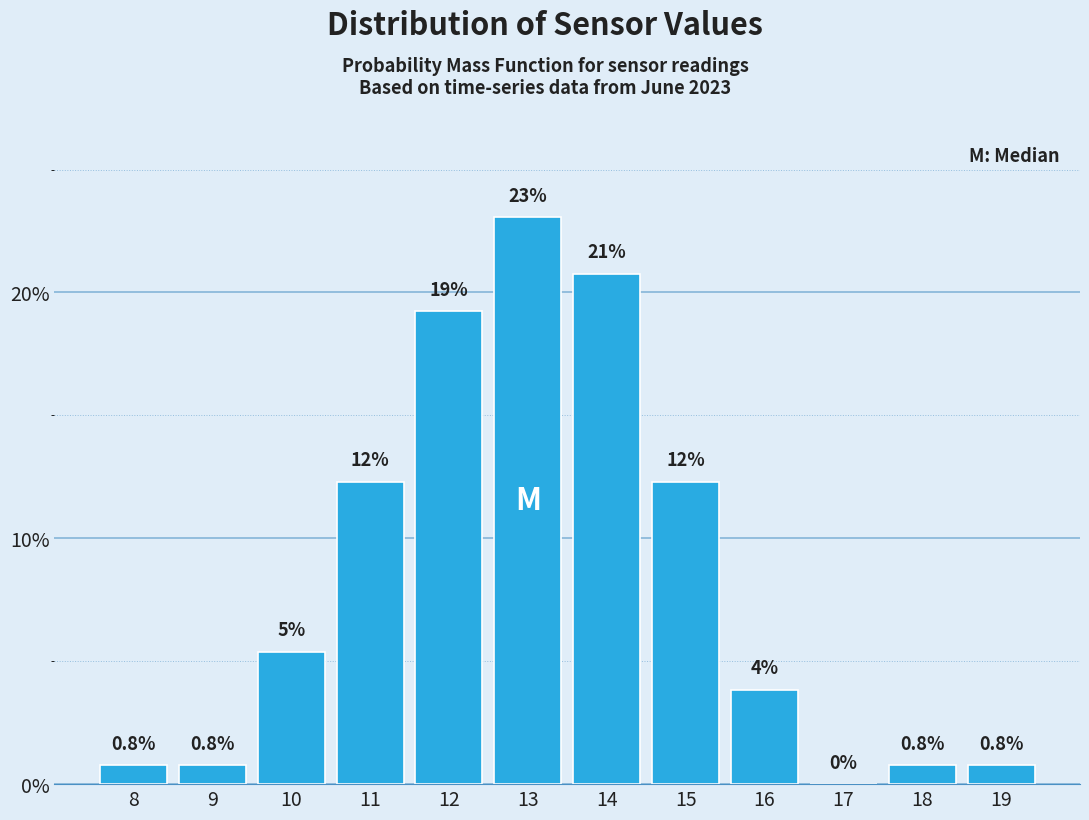

The value at 9 is 0.8. True or false?

True